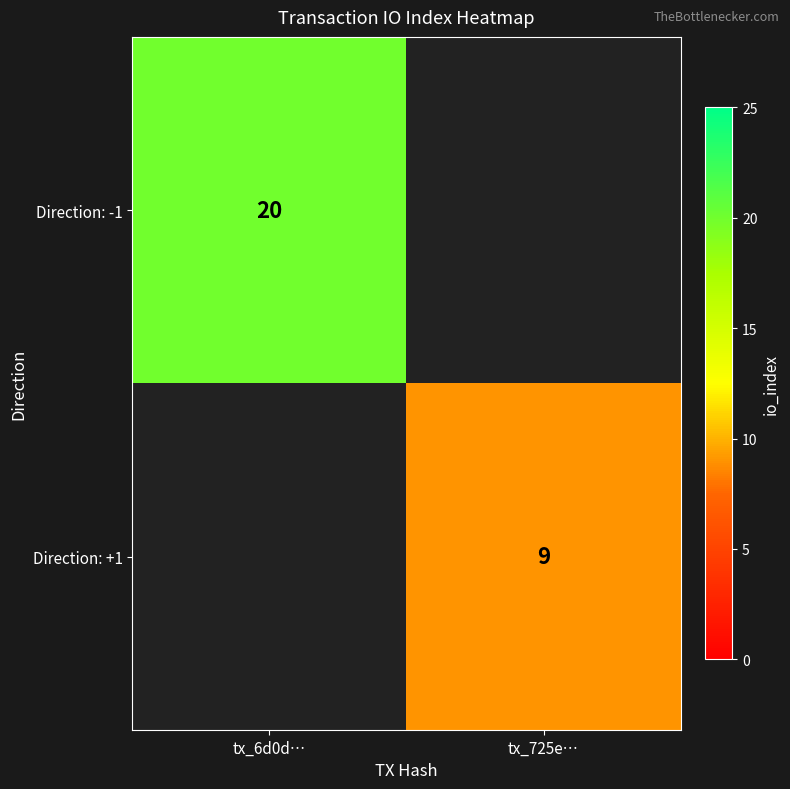

The value of Direction: +1 at tx_725e… is 13. True or false?

False